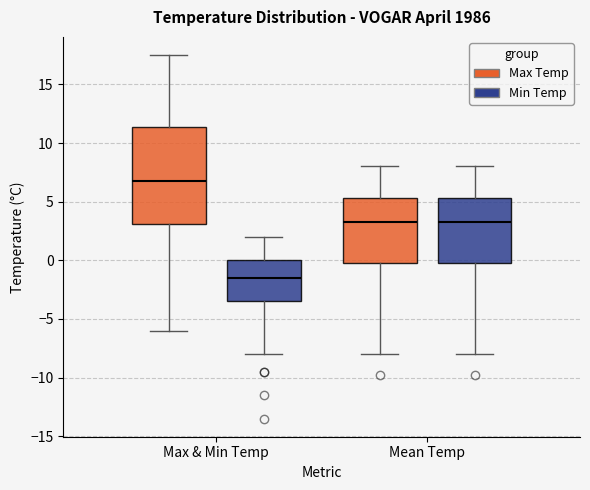

Reading left to right, read every box against the y-axis: the position of its median line, the range the box covers, and the ends of its whiskers. The values are not printed on the chart, so give them approximately, as read against the axis.

Max & Min Temp (Max Temp): median 7.0, box 3.0 to 11.5, whiskers -6.0 to 17.5
Max & Min Temp (Min Temp): median -1.5, box -3.5 to 0.0, whiskers -8.0 to 2.0
Mean Temp (Max Temp): median 3.5, box 0.0 to 5.5, whiskers -8.0 to 8.0
Mean Temp (Min Temp): median 3.5, box 0.0 to 5.5, whiskers -8.0 to 8.0